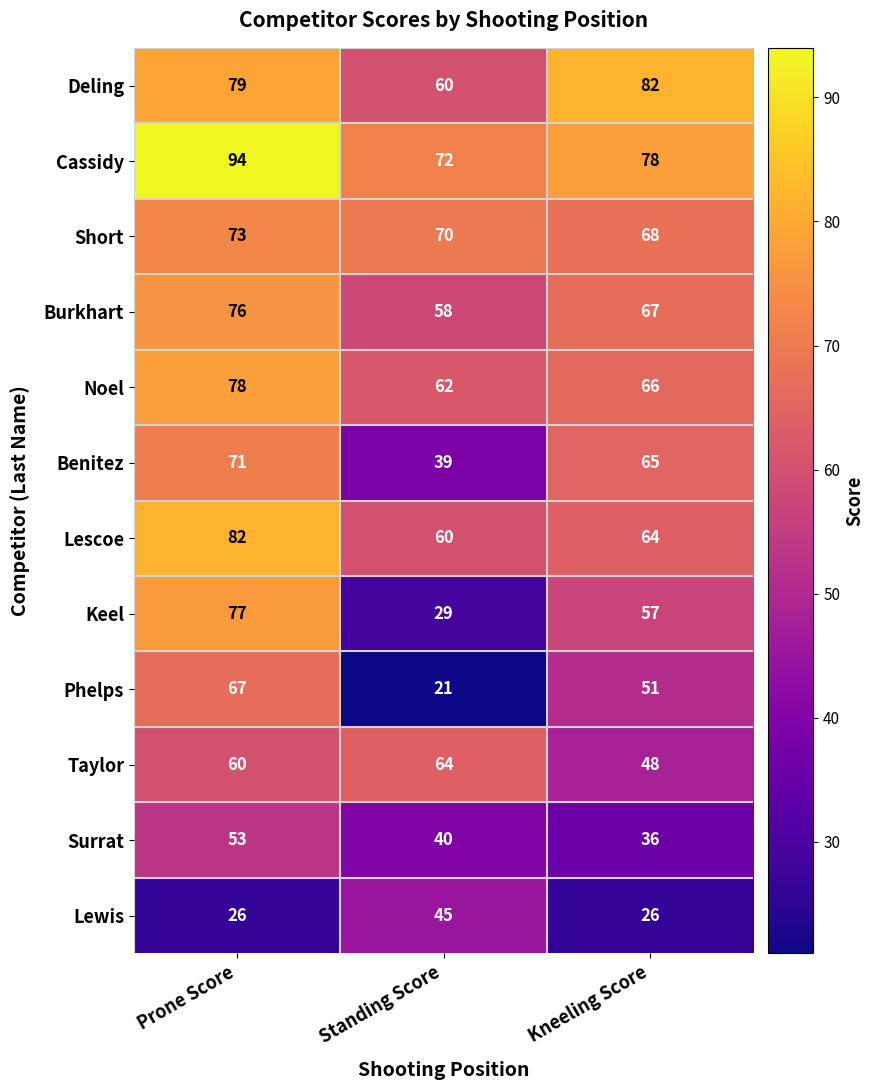

Which series has the largest total across all categories?

Cassidy